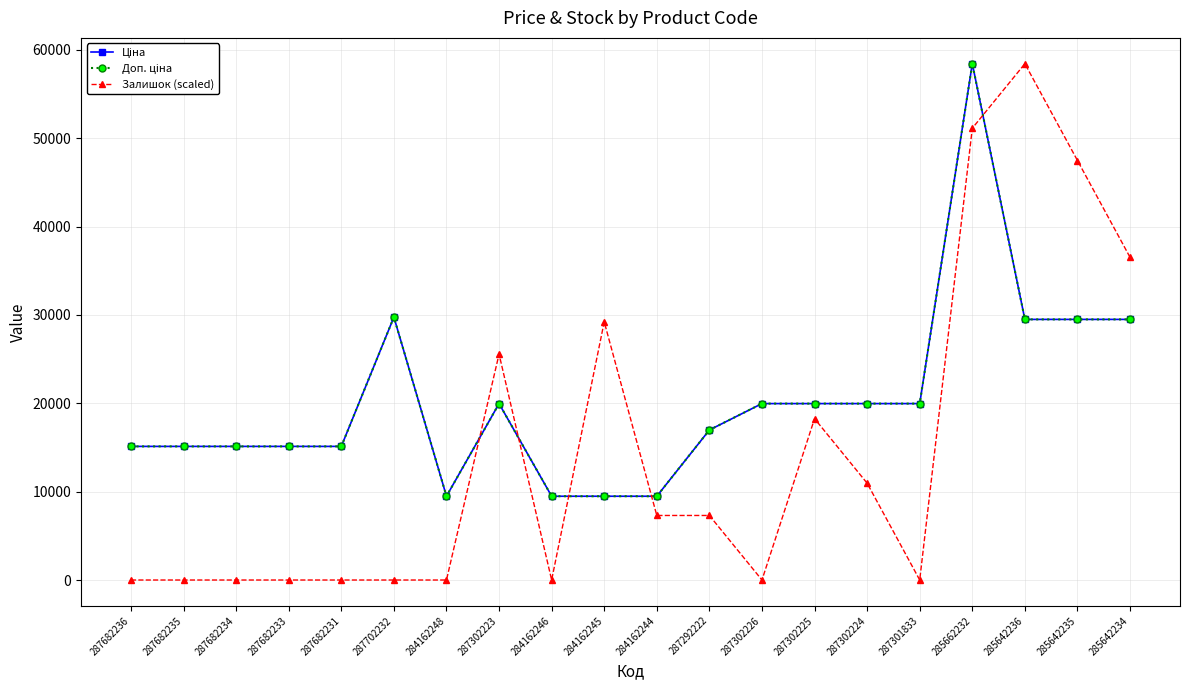

Which has a higher value, 287682233 or 287682235?

287682233